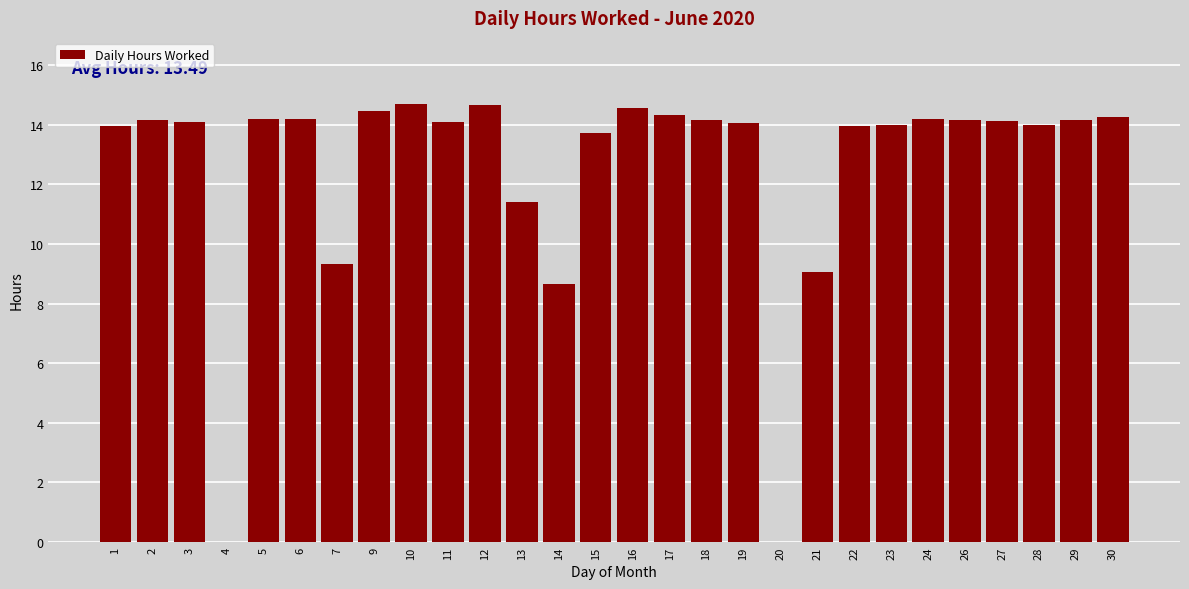

What is the maximum value shown in the chart?

14.7